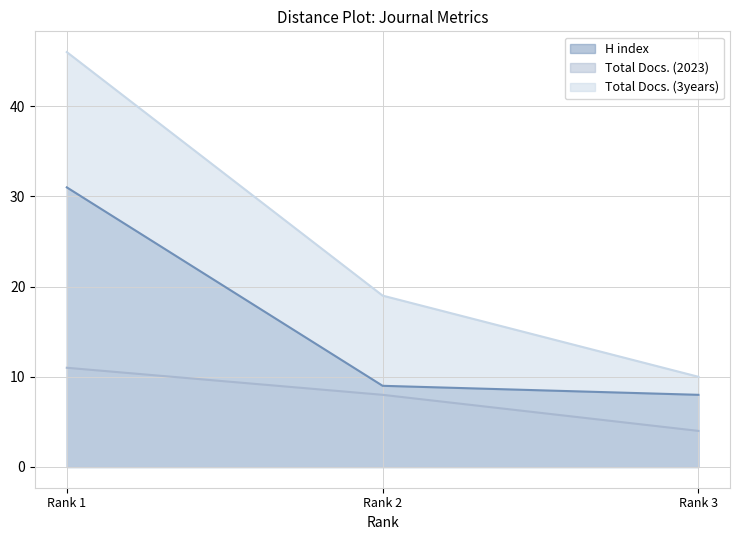

Between Rank 1 and Rank 3, which series saw the biggest shift?

Total Docs. (3years)